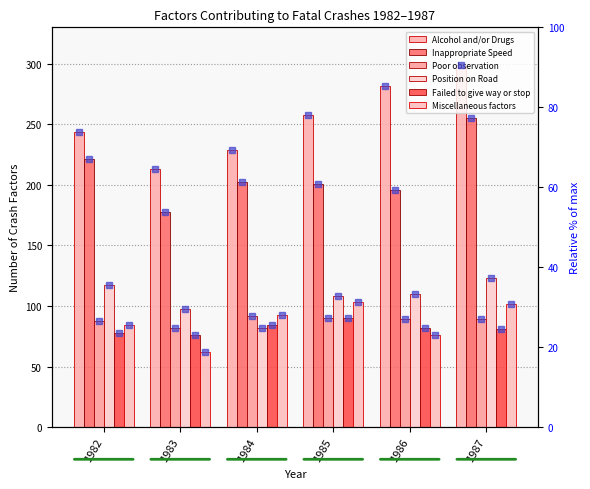

True or false: Miscellaneous factors has a value of 76.0 at 1986.

True